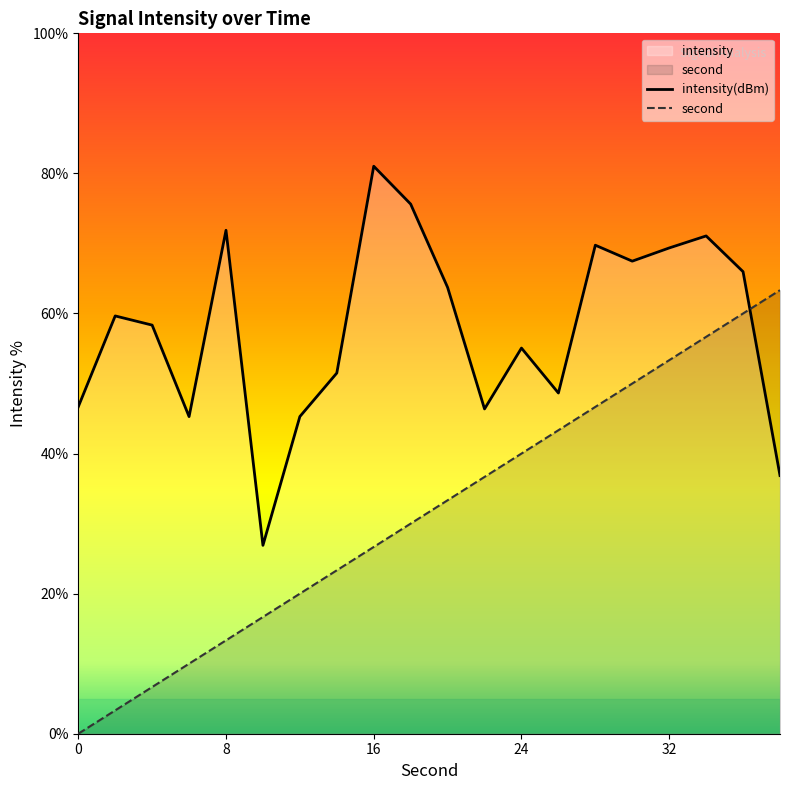

What is the difference between the second values at 32 and 8?

40.0